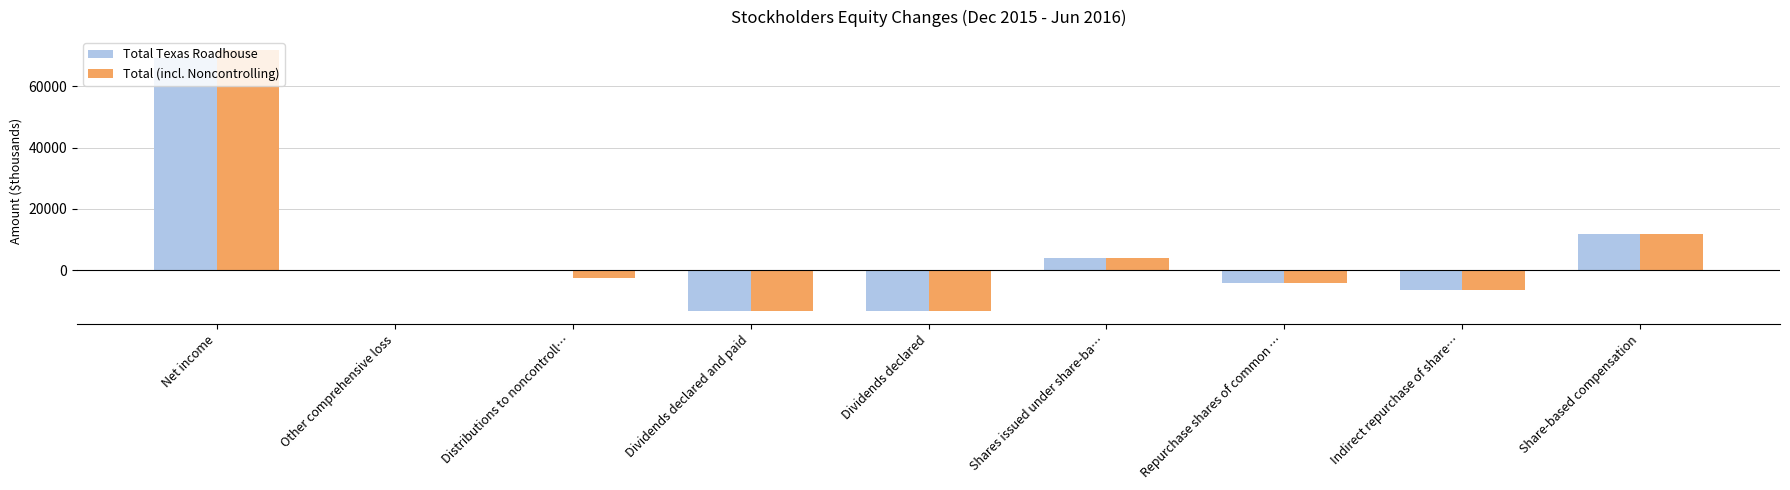

Is it true that Total Texas Roadhouse equals 0 at Distributions to noncontroll…?

True